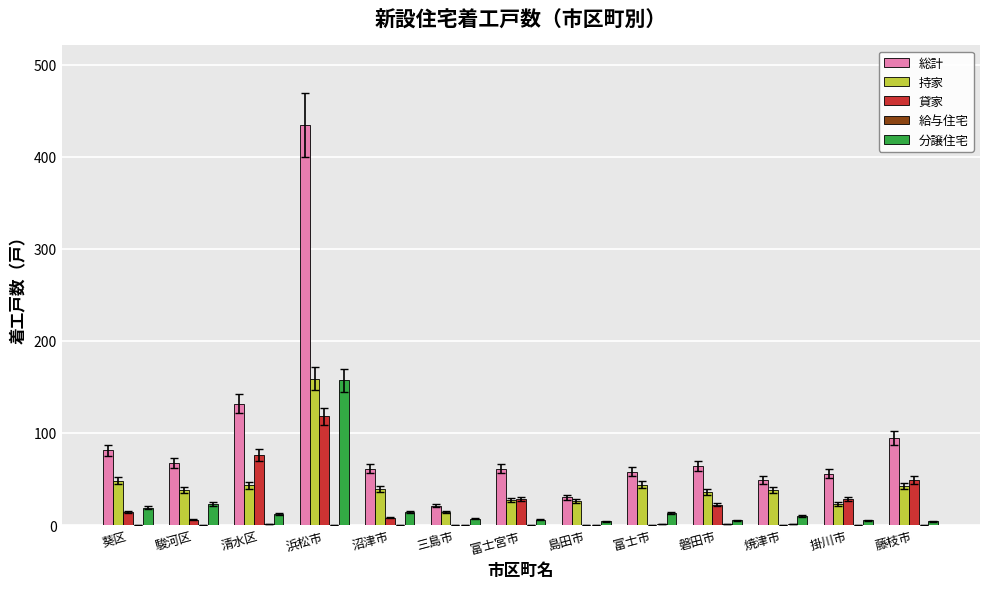

Are the bars horizontal?

No